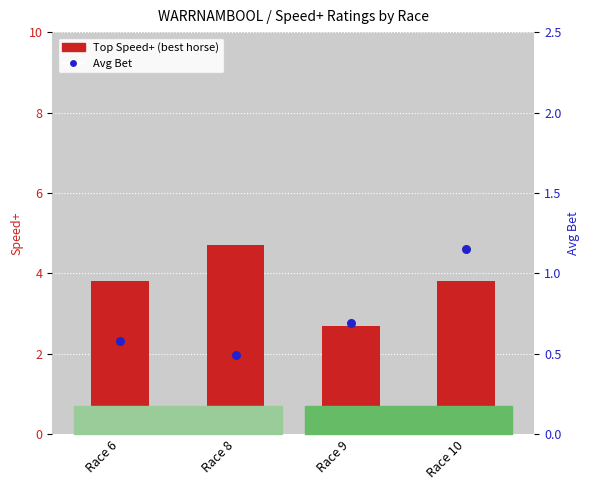

Which series contains the highest Y value?

Top Speed+